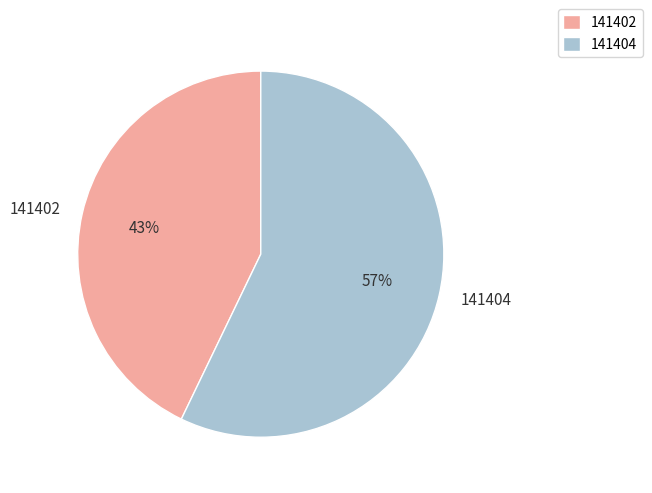

To the nearest percent, what is the combined percentage of 141404 and 141402?

100%